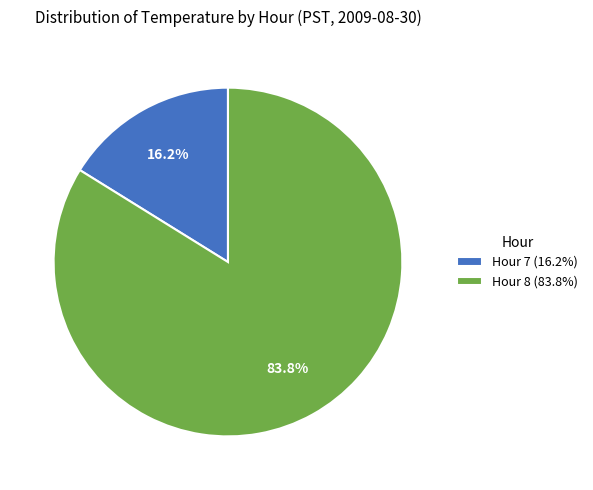

Is there a majority slice in this chart?

Yes